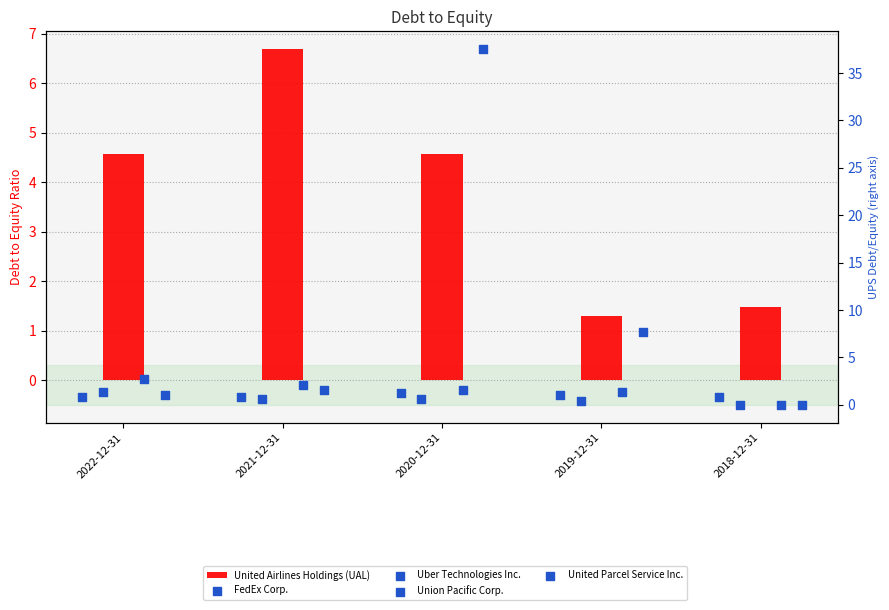

Which series reaches the maximum Y coordinate?

United Parcel Service Inc.